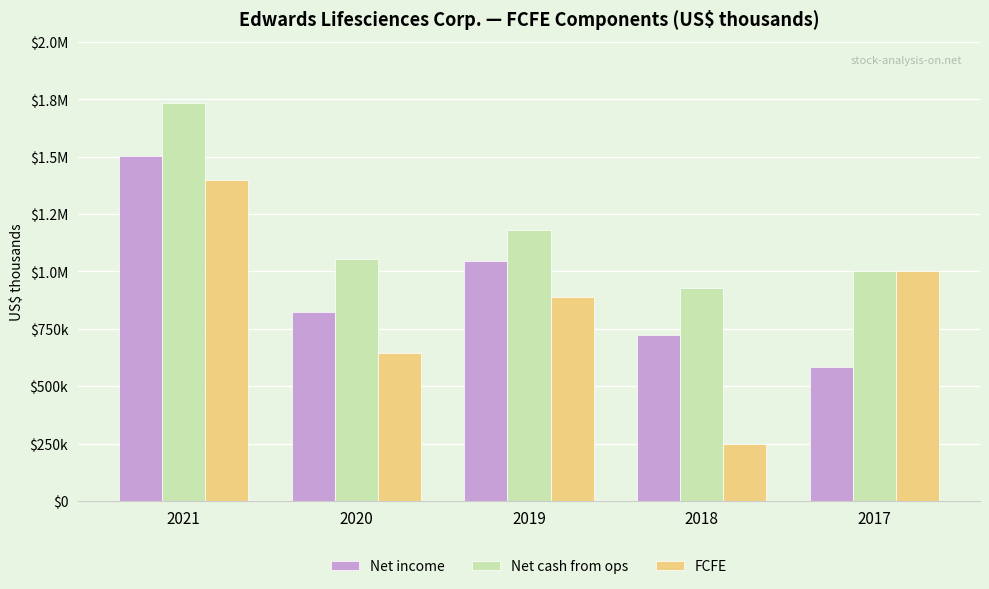

What is the difference between the highest and lowest values at 2021?

331600